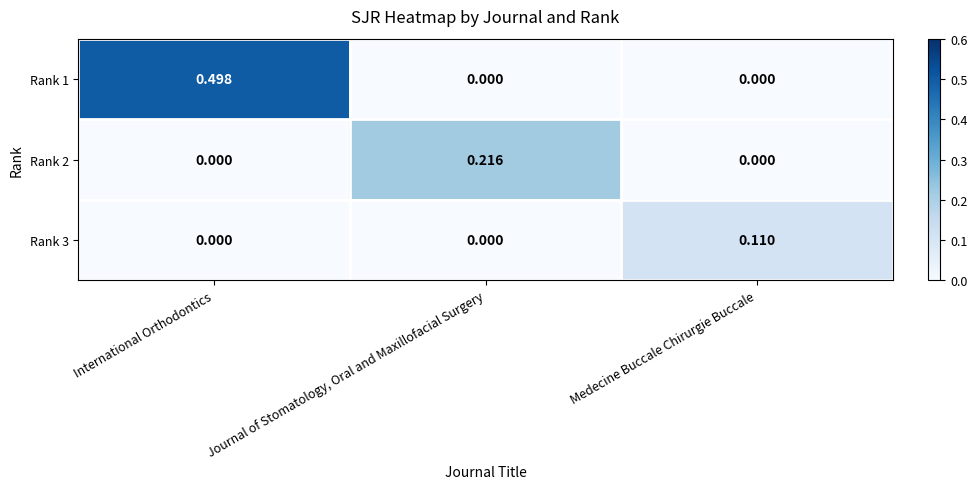

Which series has the widest spread of values?

Rank 1